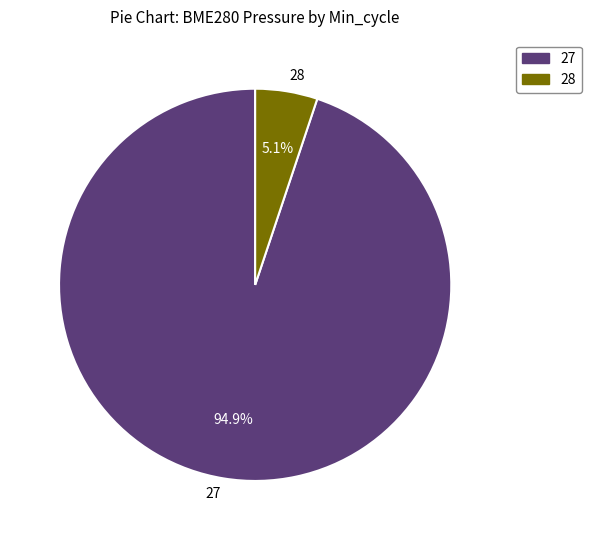

Count the number of slices in the pie.

2